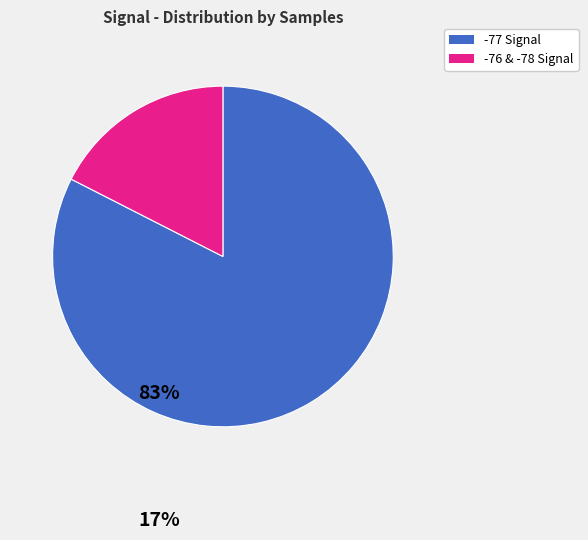

Between -77 Signal and -76 & -78 Signal, which is larger?

-77 Signal